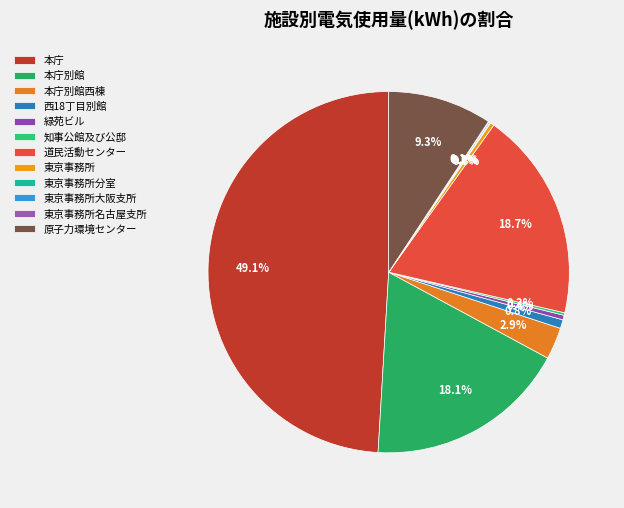

The 東京事務所 slice represents 14% of the pie. True or false?

False